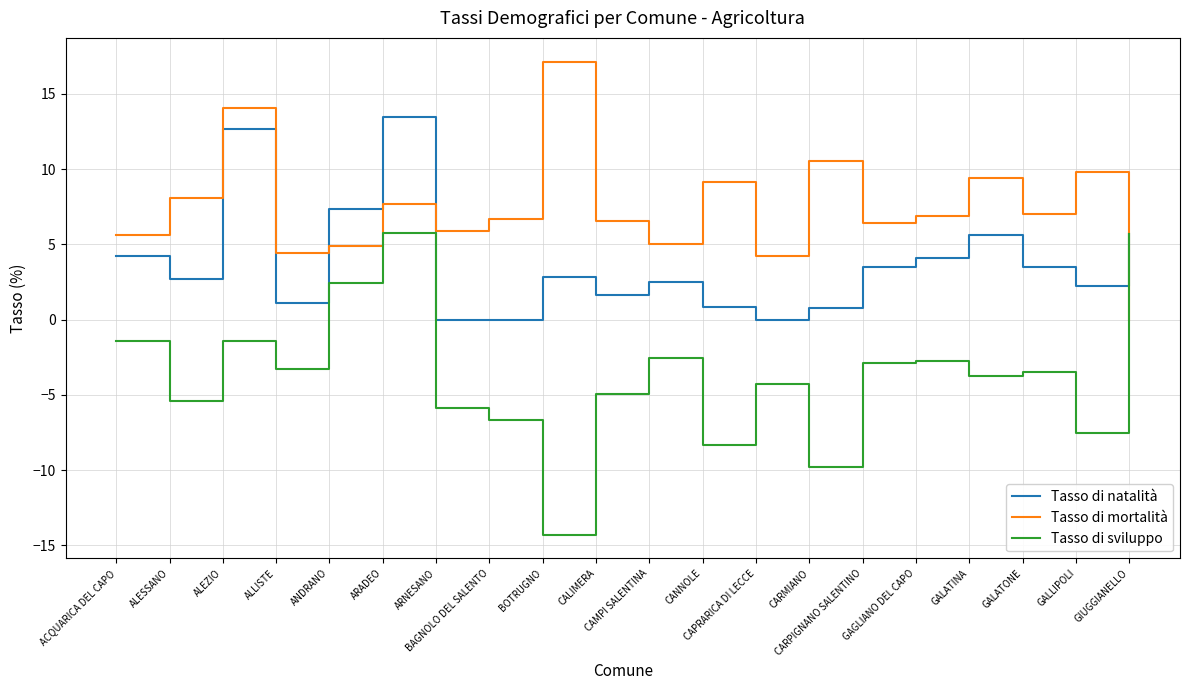

List the series in order of their overall mean, lowest first.

Tasso di sviluppo, Tasso di natalità, Tasso di mortalità